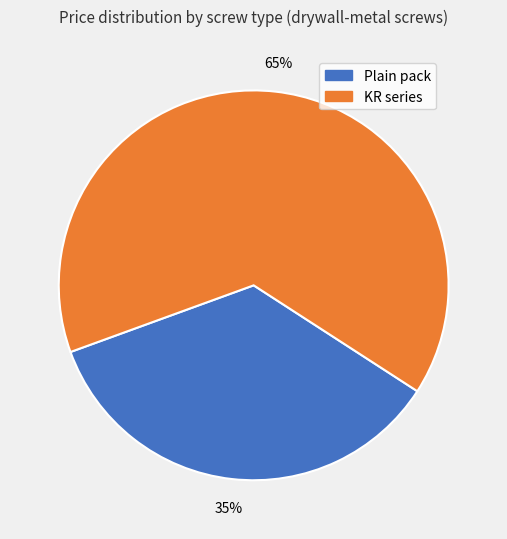

To the nearest percent, what is the average slice percentage?

50%